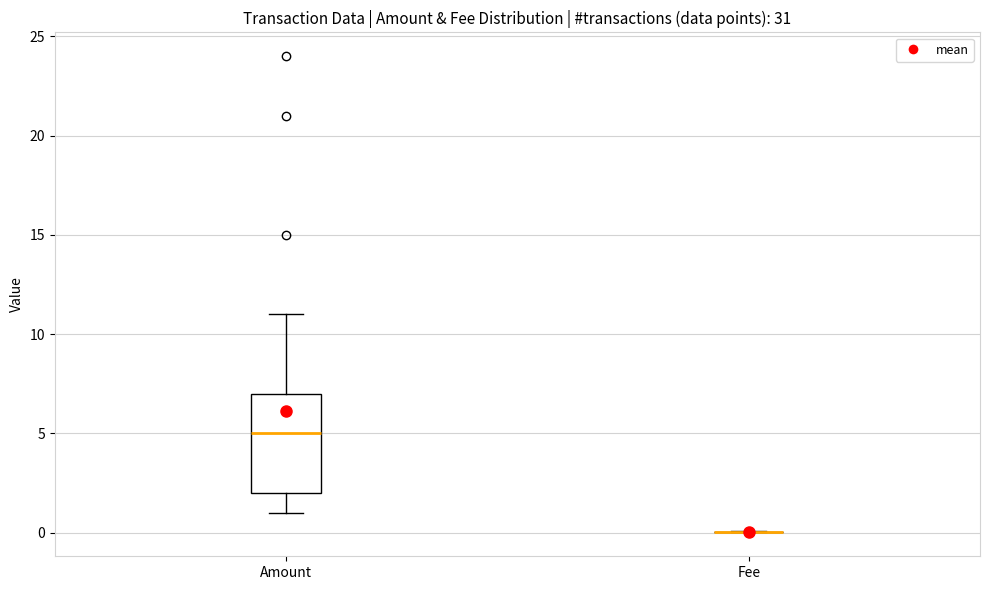

Reading left to right, read every box against the y-axis: the position of its median line, the range the box covers, and the ends of its whiskers. The values are not printed on the chart, so give them approximately, as read against the axis.

Amount: median 5, box 2 to 7, whiskers 1 to 11
Fee: box collapsed to a line at 0, whiskers 0 to 0